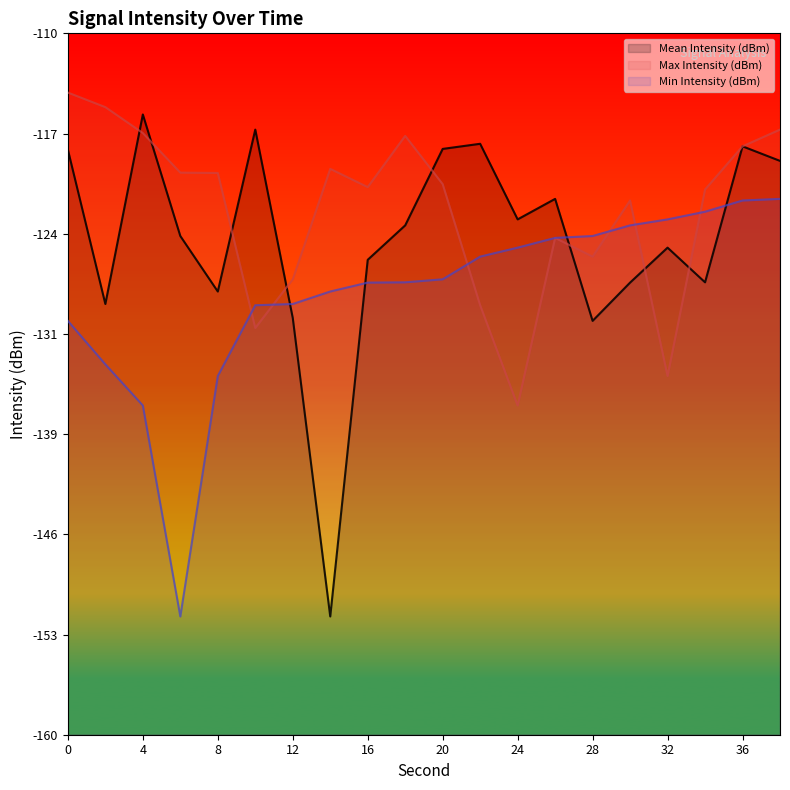

At which category does Mean Intensity (dBm) reach its first local valley?

2